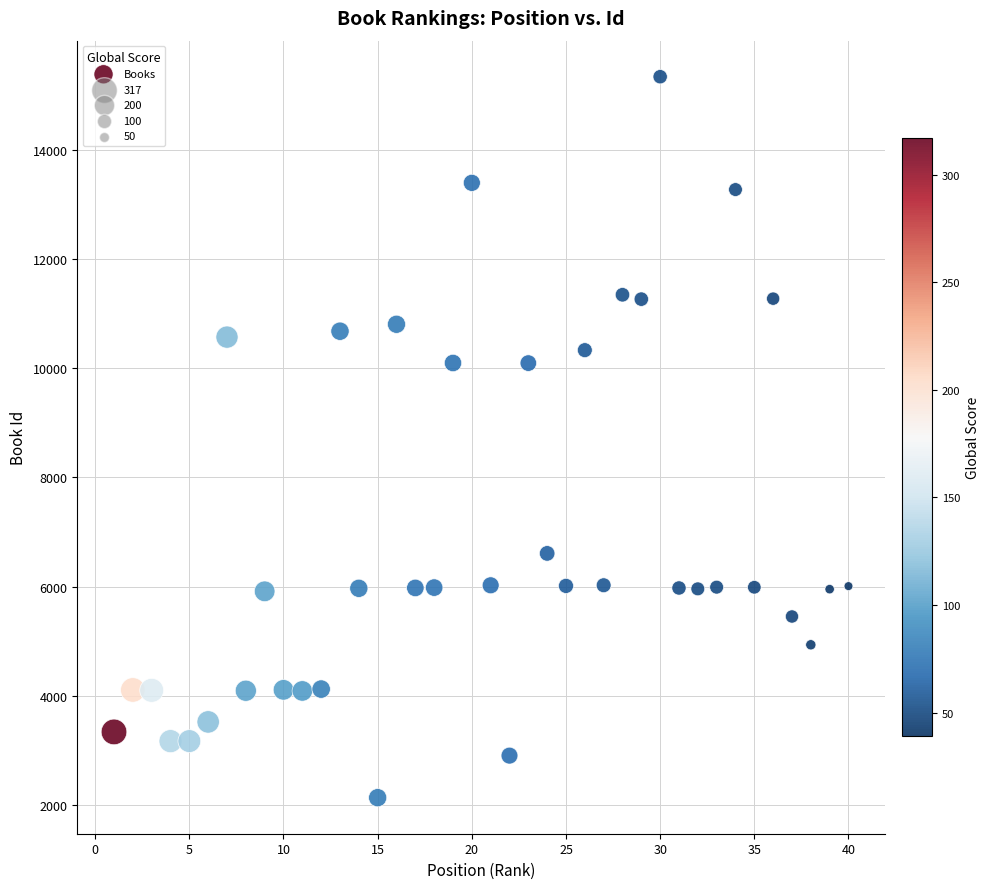

What is the range of X values (max minus min)?

39